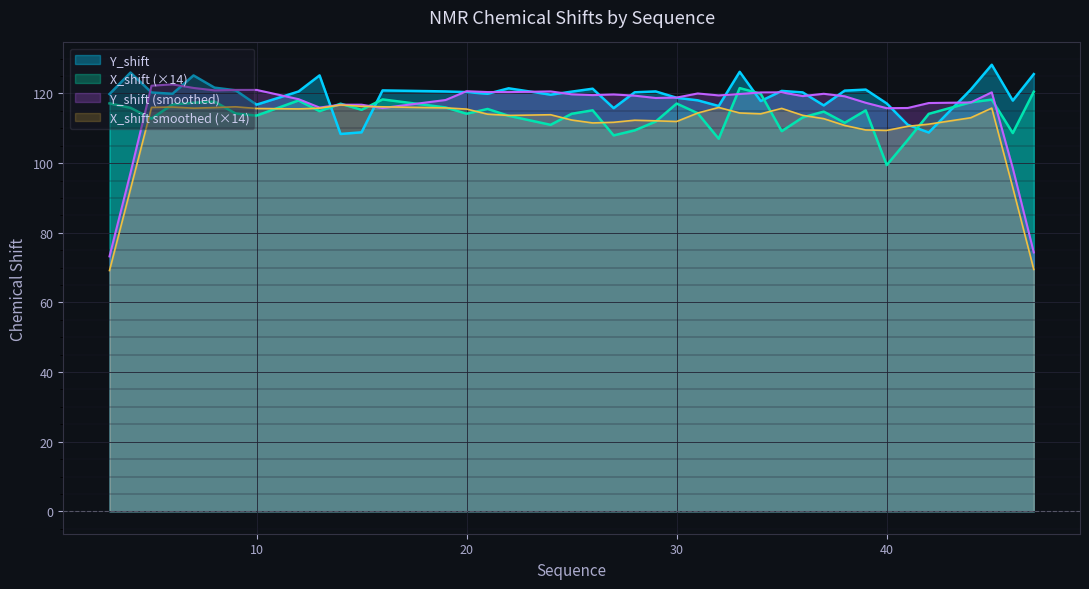

What is the difference between the highest and lowest values at 5?

7.5